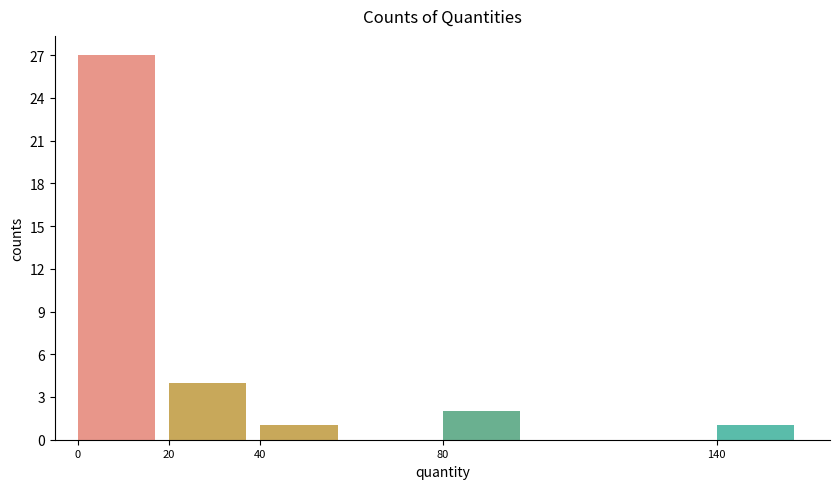

Reading left to right, list all the values displayed in this chart.

27	4	1	2	1